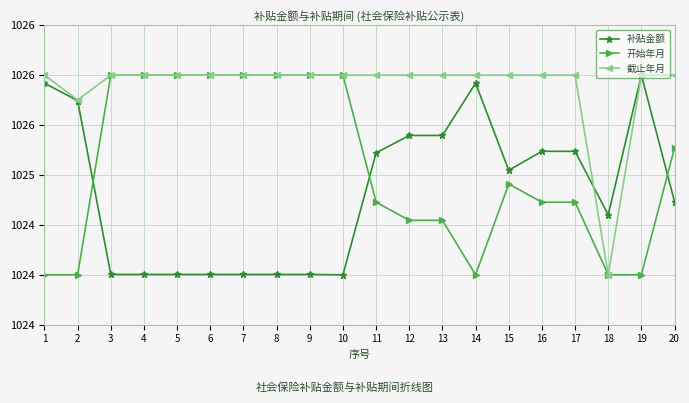

After their last crossing, which series has the higher values: 截止年月 or 补贴金额?

补贴金额